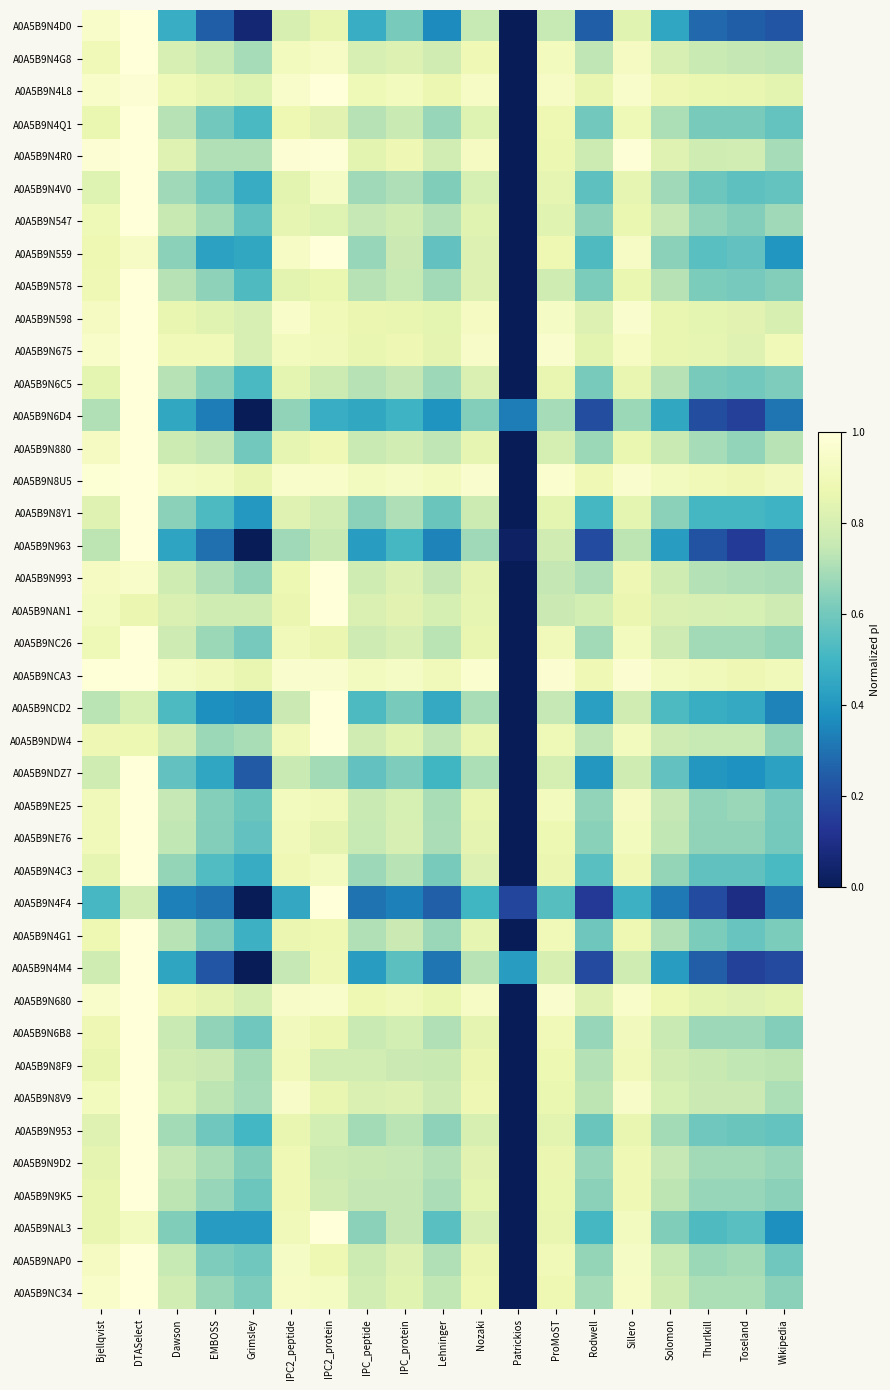

What is the total value across all series at IPC_protein?

30.2